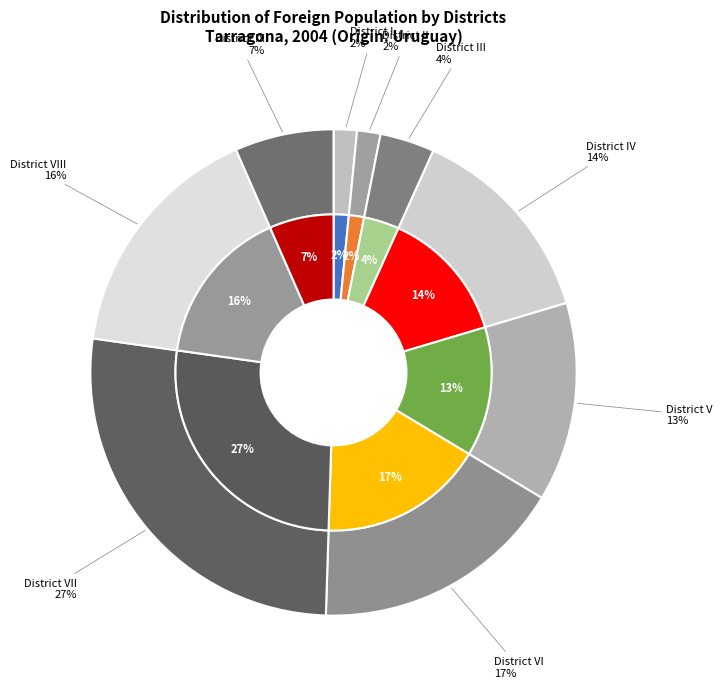

Rank the categories by value from highest to lowest.

District VII, District VI, District VIII, District IV, District V, District IX, District III, District II, District I